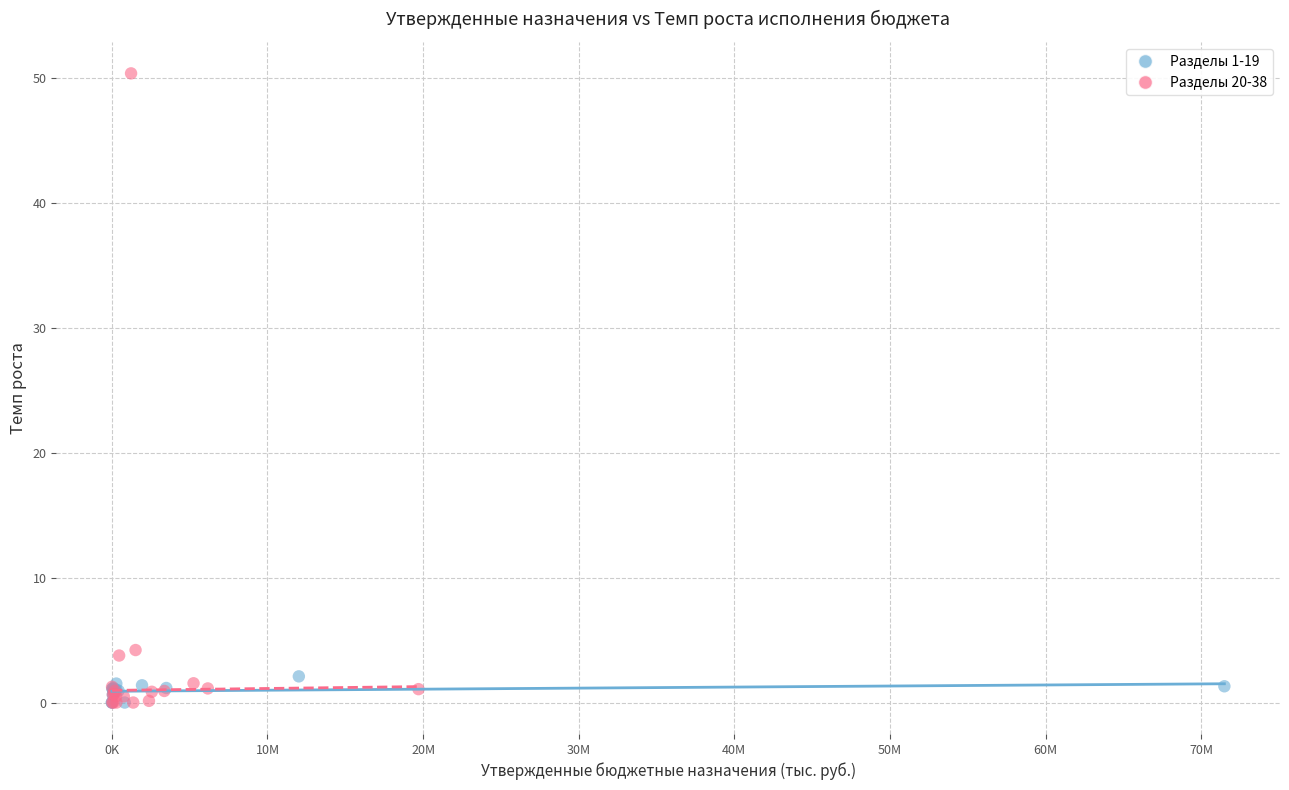

Which series has the widest spread of Y values?

Разделы 20-38